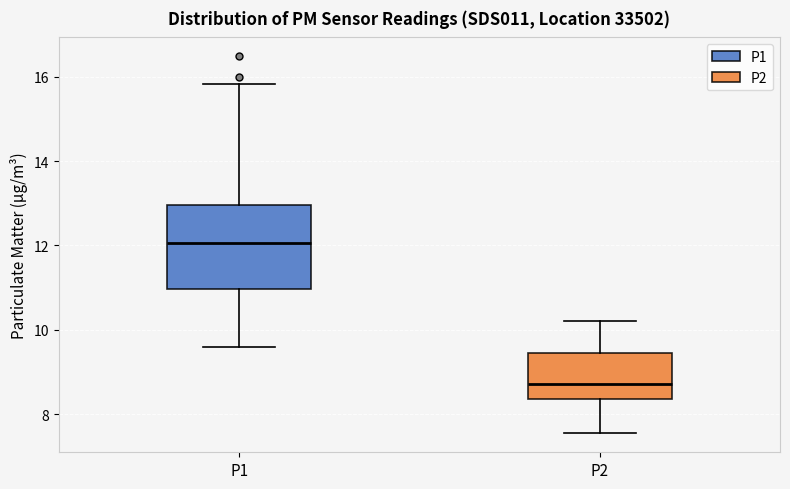

Comparing the boxes themselves (not the whiskers), which one is the tallest?

P1